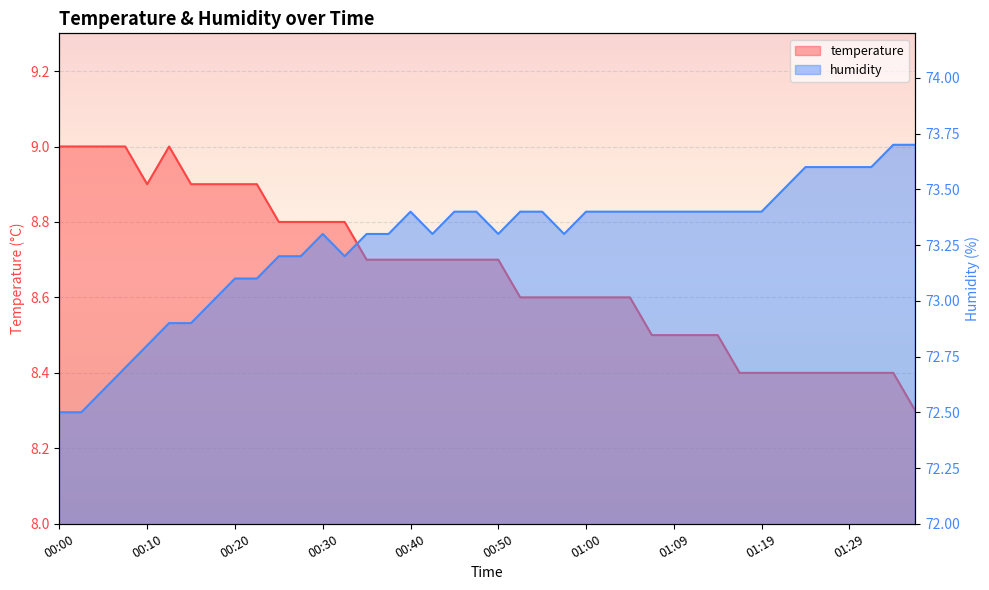

At which label is temperature closest to 8?

01:36